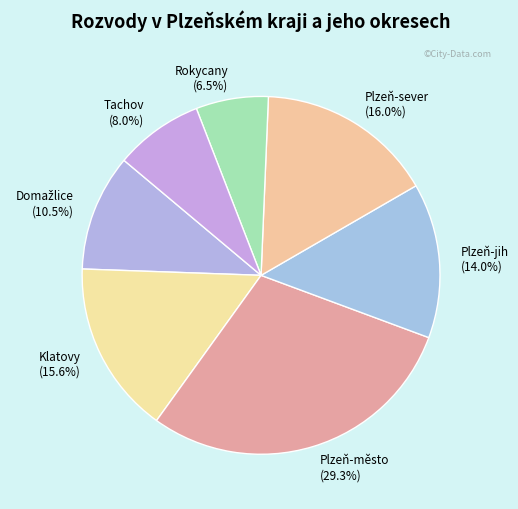

Count the number of slices in the pie.

7